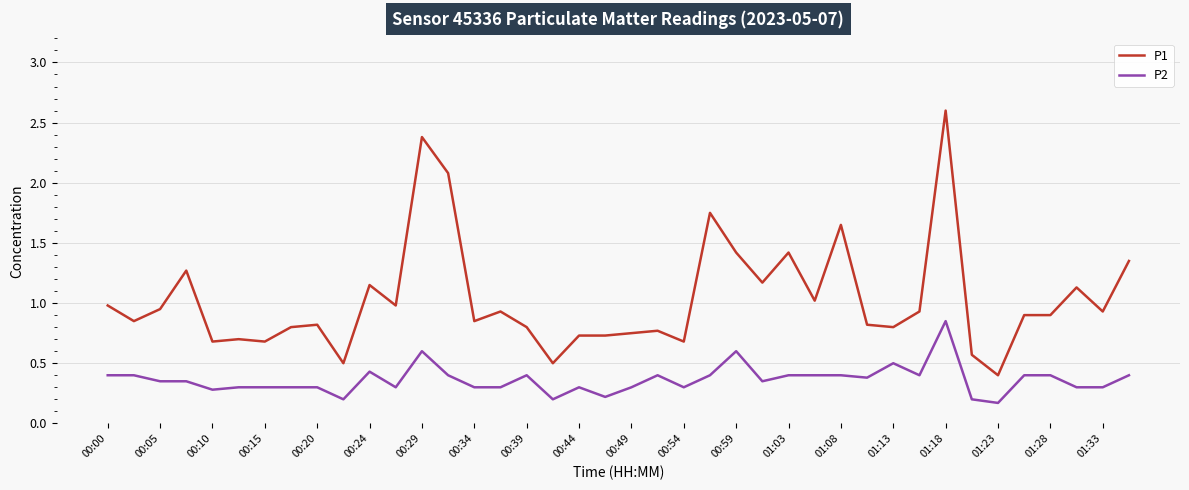

List the series in order of their peak value, lowest first.

P2, P1